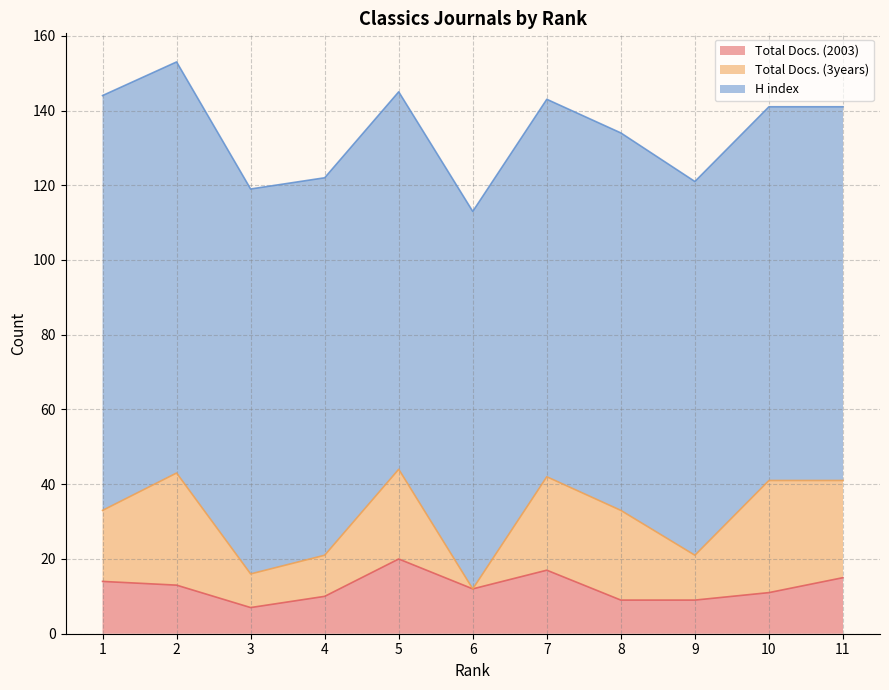

Does the chart have visible grid lines?

Yes